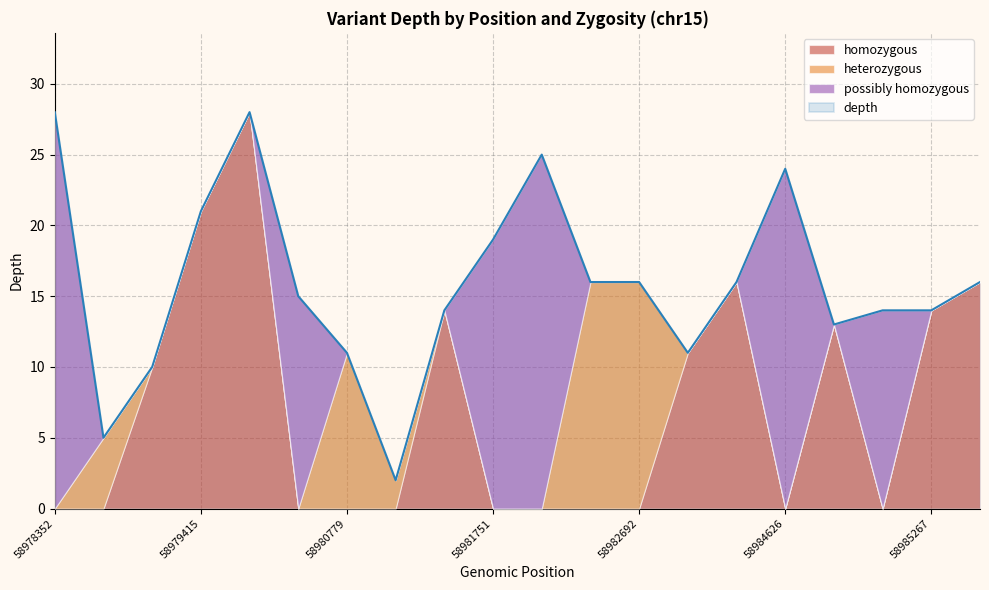

At which category is the sum across all series the highest?

58978352